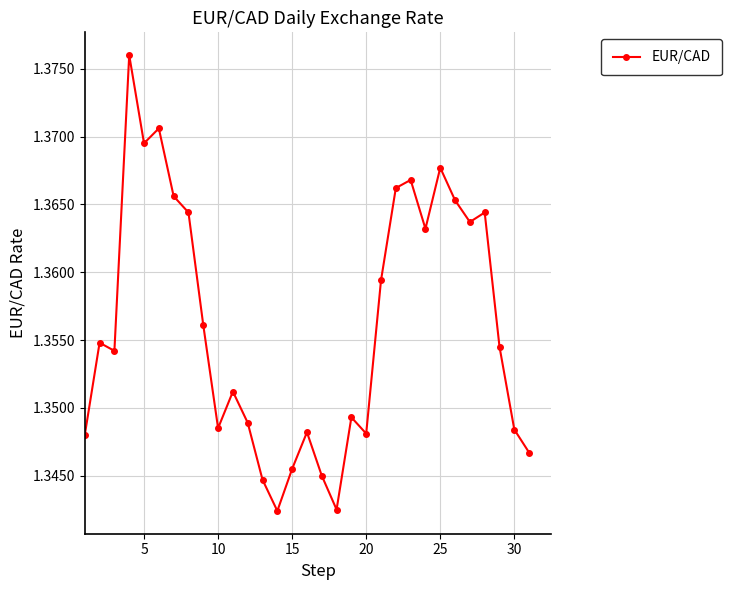

How many lines are shown in the chart?

1